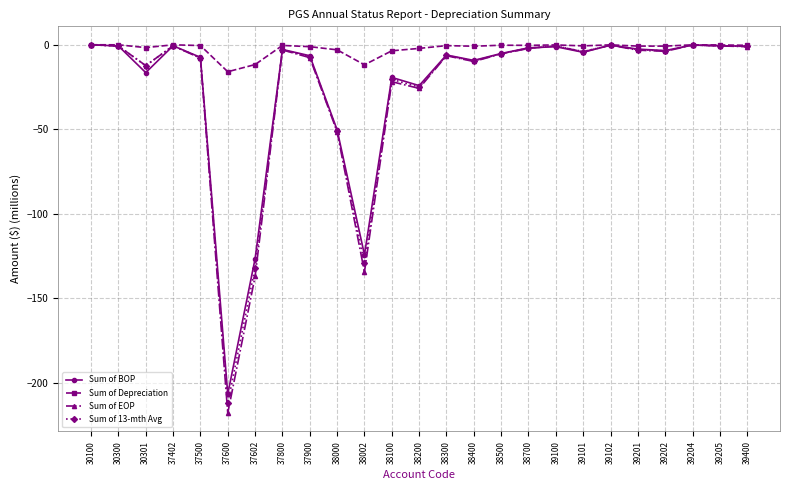

Does the chart display data point markers on the line(s)?

Yes